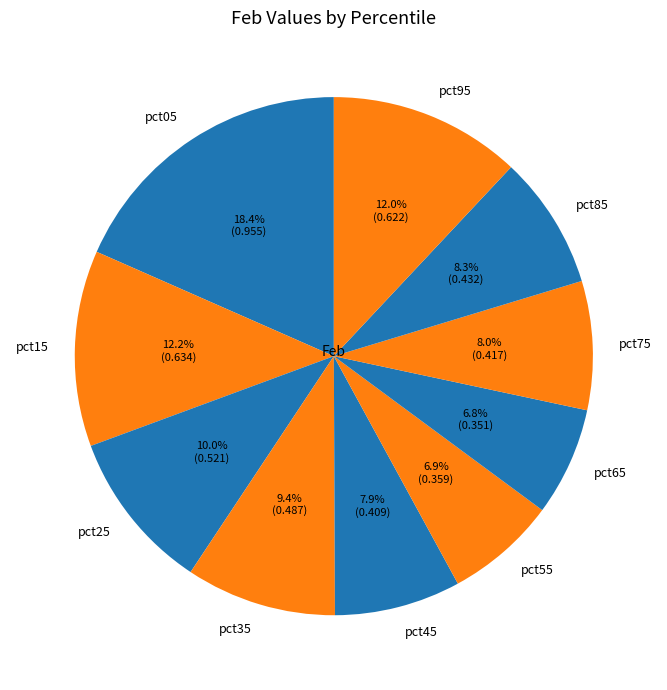

Which category has the biggest portion of the pie?

pct05